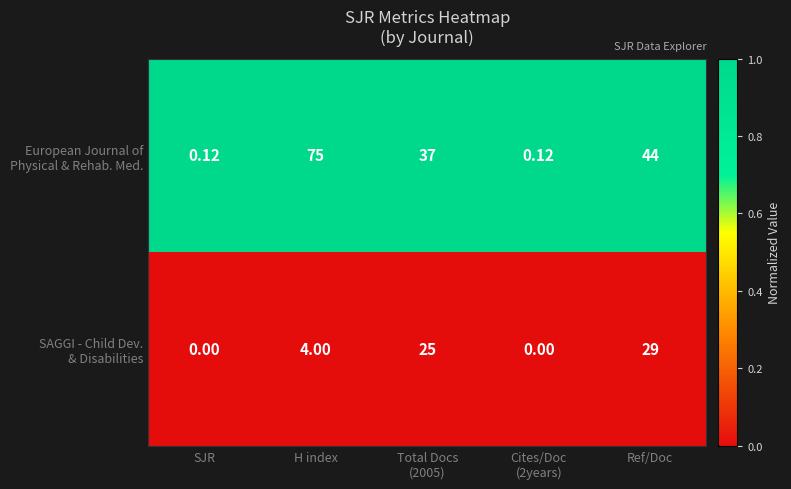

At which category is the sum across all series the highest?

H index